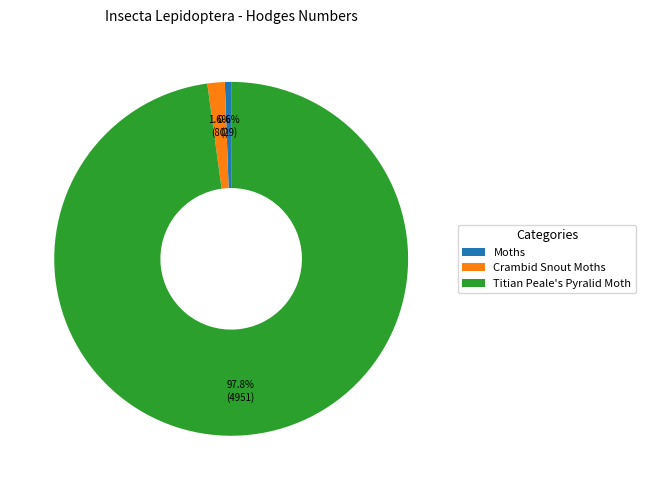

To the nearest percent, what is the combined percentage of Titian Peale's Pyralid Moth and Moths?

98%